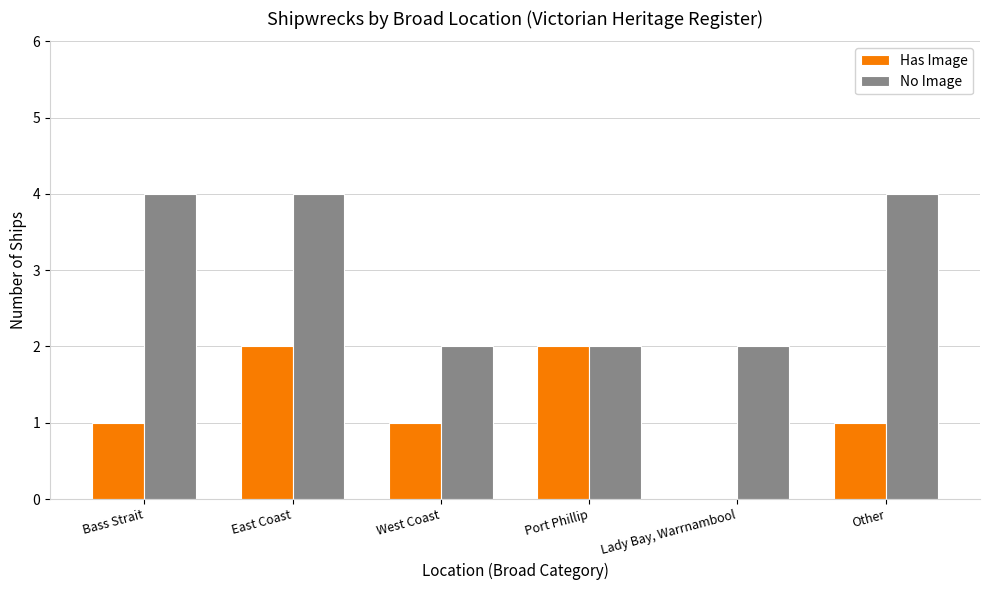

Reading left to right, extract all data points from this chart.

Has Image: 1	2	1	2	0	1
No Image: 4	4	2	2	2	4